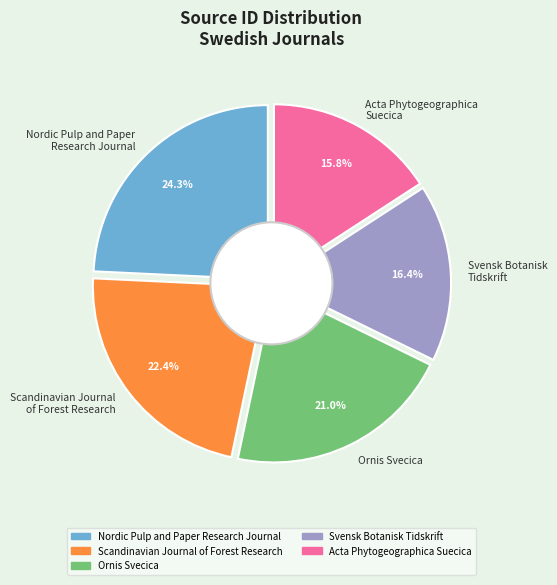

What is the smallest slice in the pie chart?

Acta Phytogeographica
Suecica